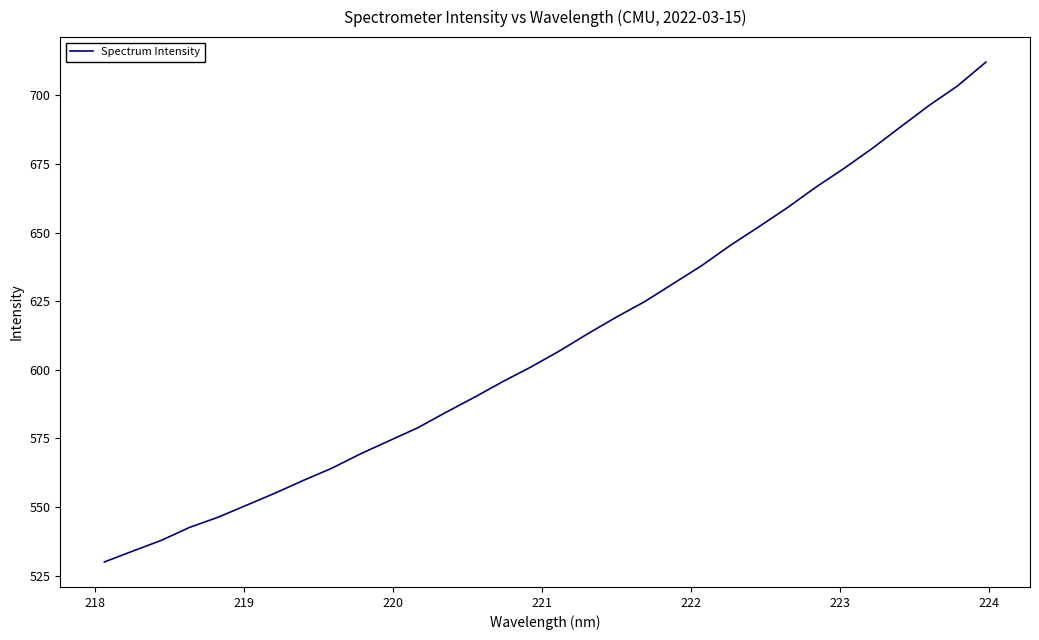

What is the maximum value shown in the chart?

712.1